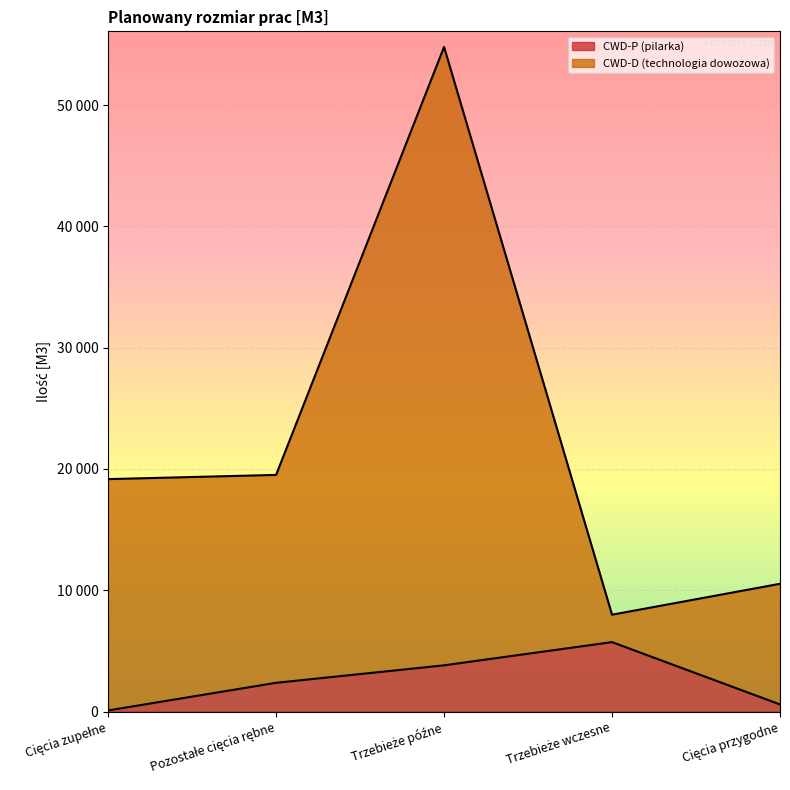

True or false: CWD-D (technologia dowozowa) and CWD-P (pilarka) cross at least once.

False